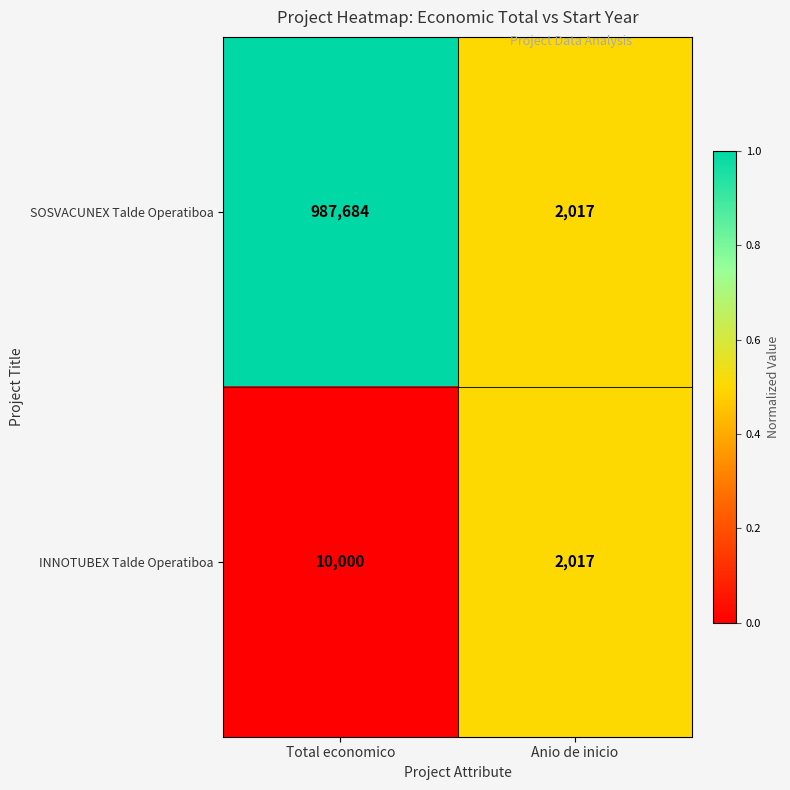

What is the spread (max minus min) of values at Total economico?

977684